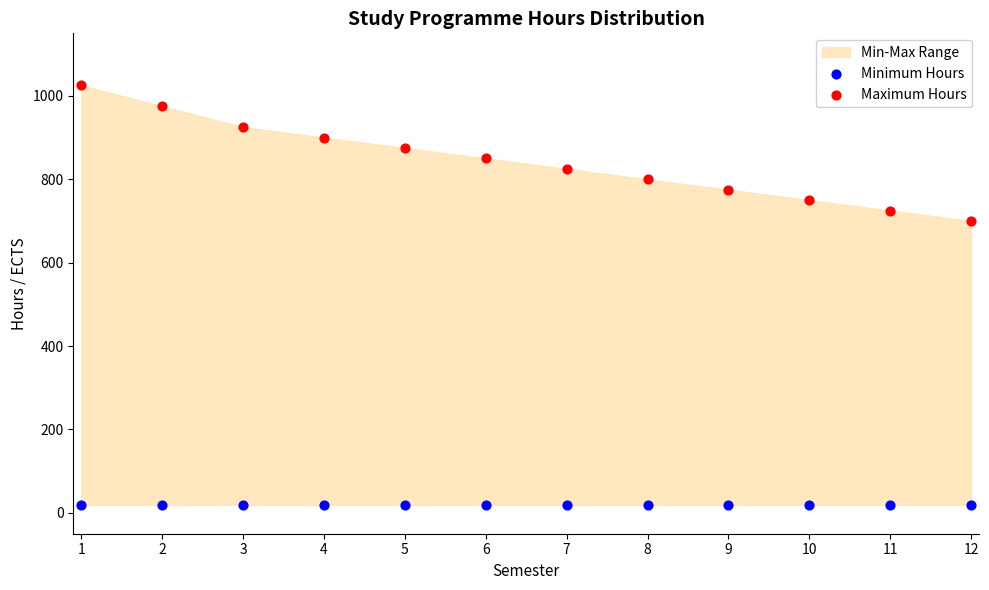

Which series reaches the maximum Y coordinate?

Maximum Hours